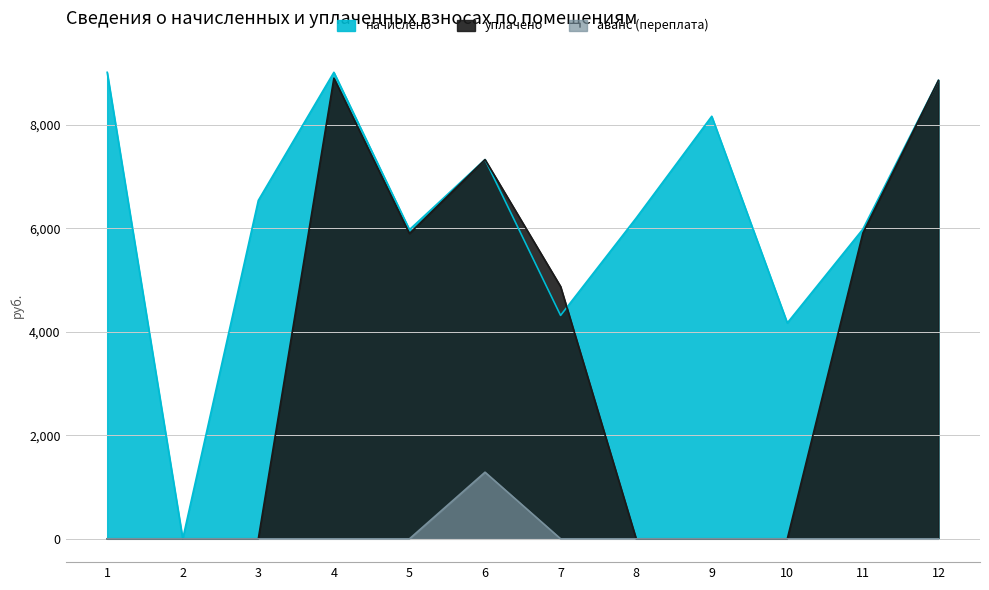

What is the difference between the maximum and minimum values in the уплачено series?

8900.4